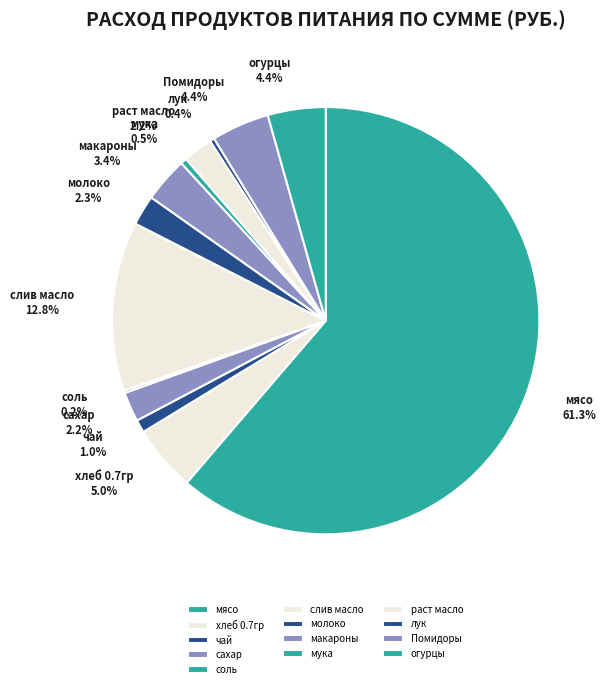

Which slice is the largest?

мясо